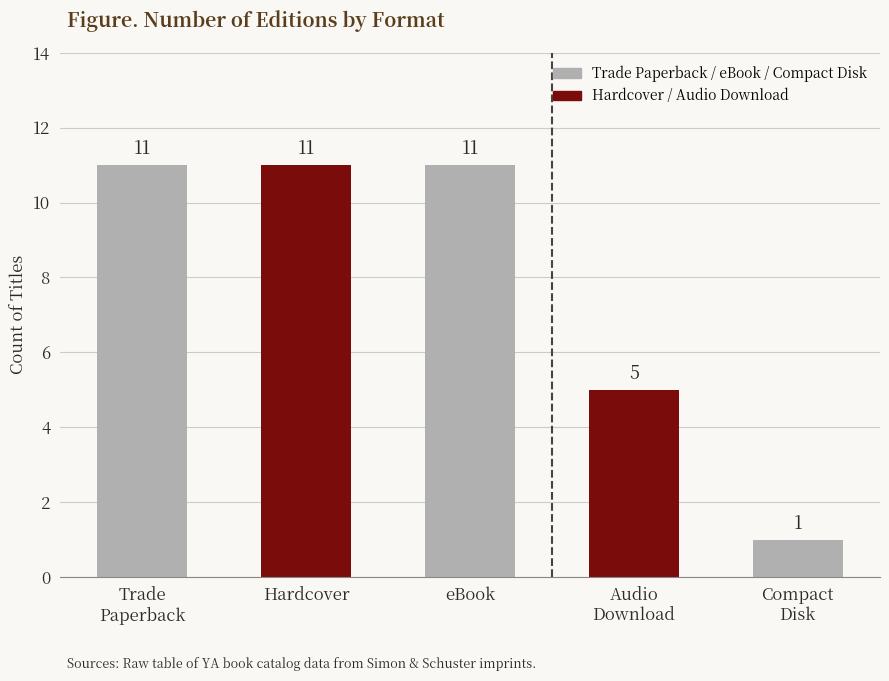

What is the greatest value displayed?

11